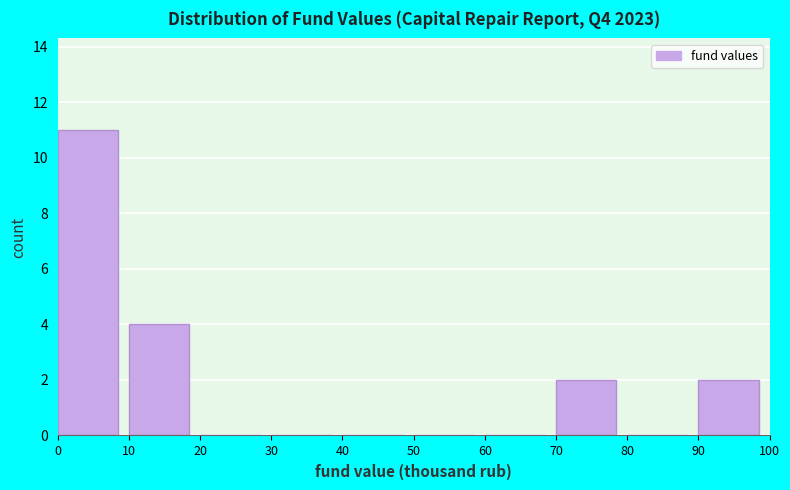

How tall is the bar that spans 90 to 100 on the x-axis? The values are not printed on the chart, so give them approximately, as read against the axis.

2